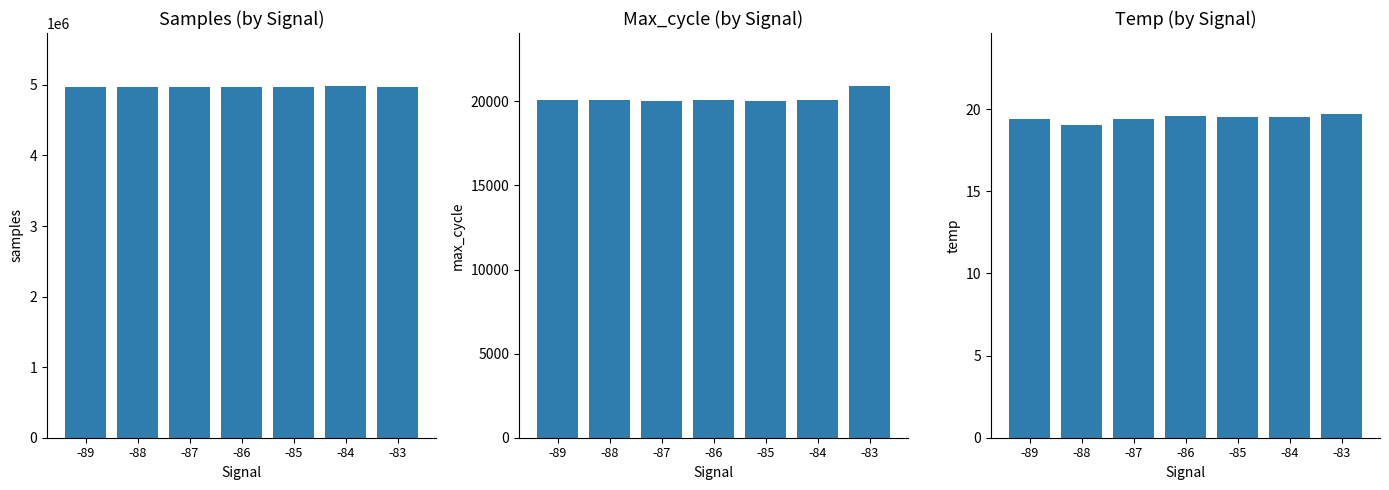

At how many categories does at least one series exceed 10009?

7